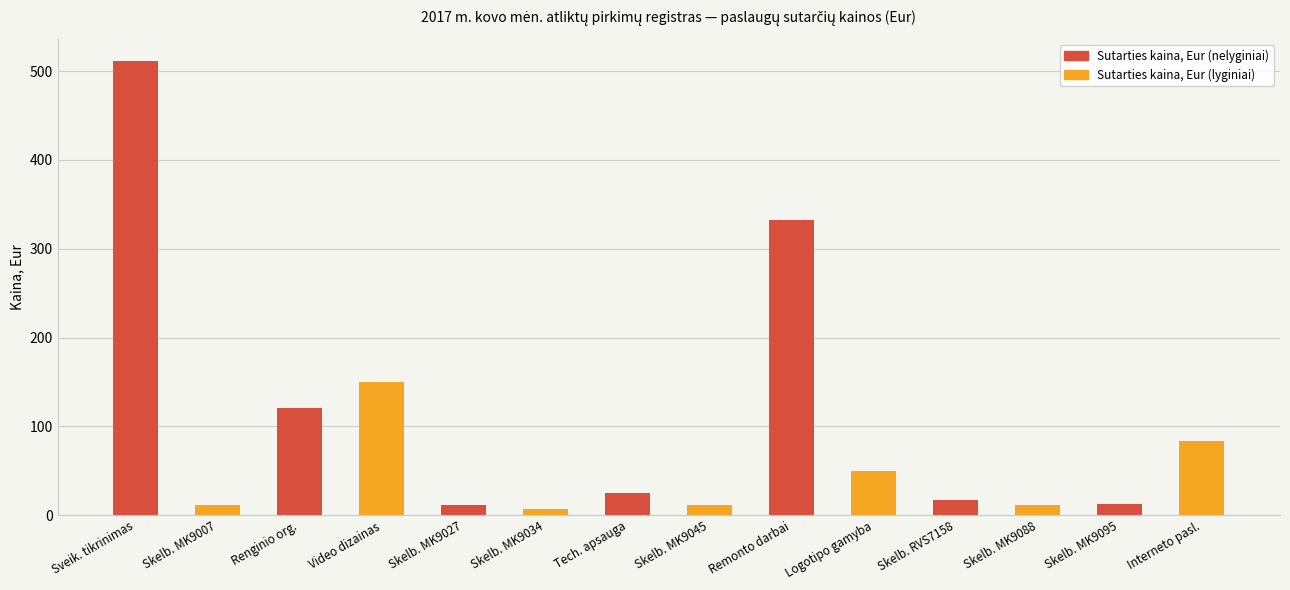

What is the label of the 13th bar from the left?

Skelb. MK9095